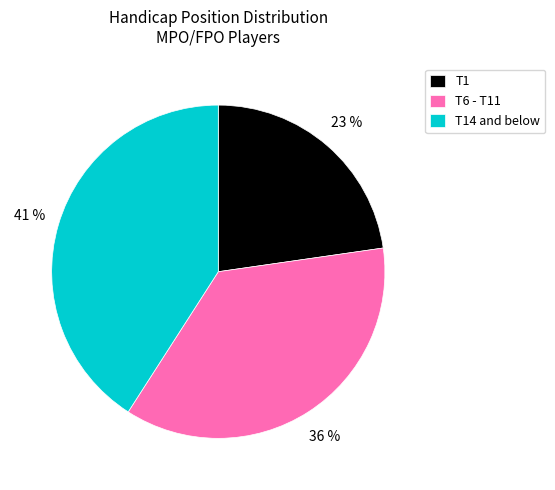

Is T1 the majority of the pie?

No